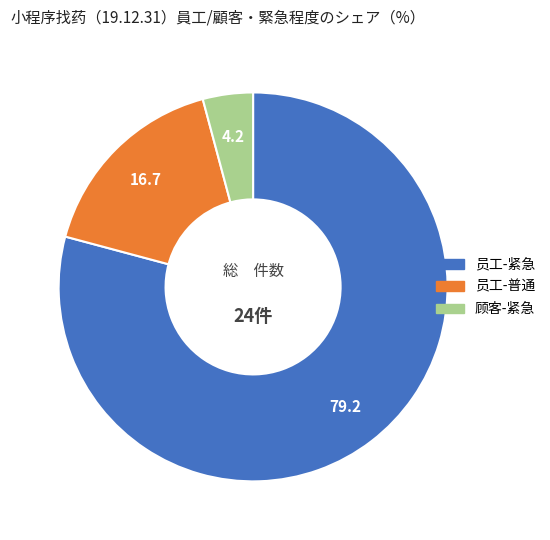

Is there any slice that represents more than half of the pie?

Yes